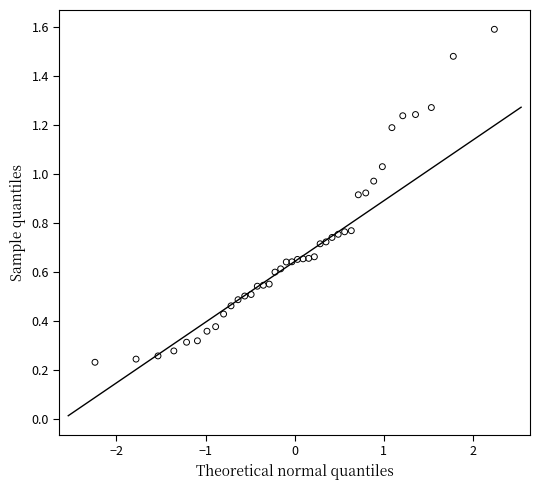

What is the range of X values (max minus min)?

4.5